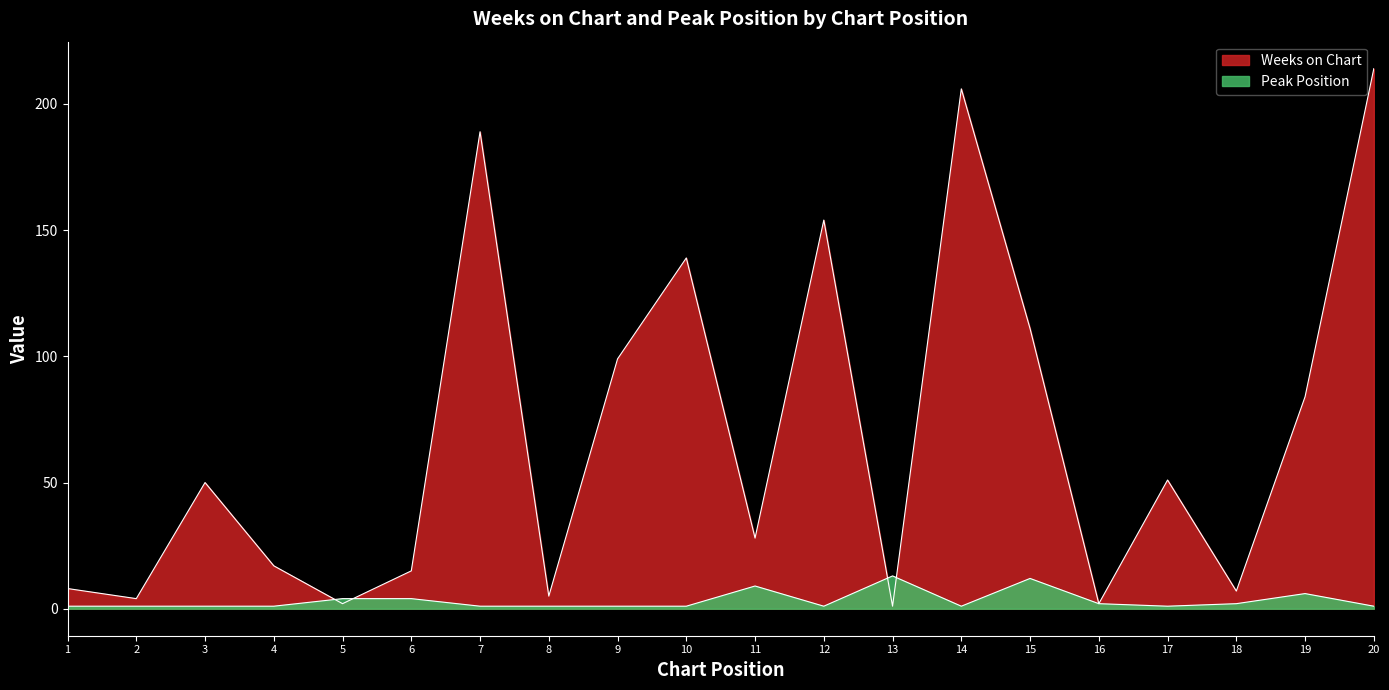

True or false: Weeks on Chart has a value of 306 at 20.

False